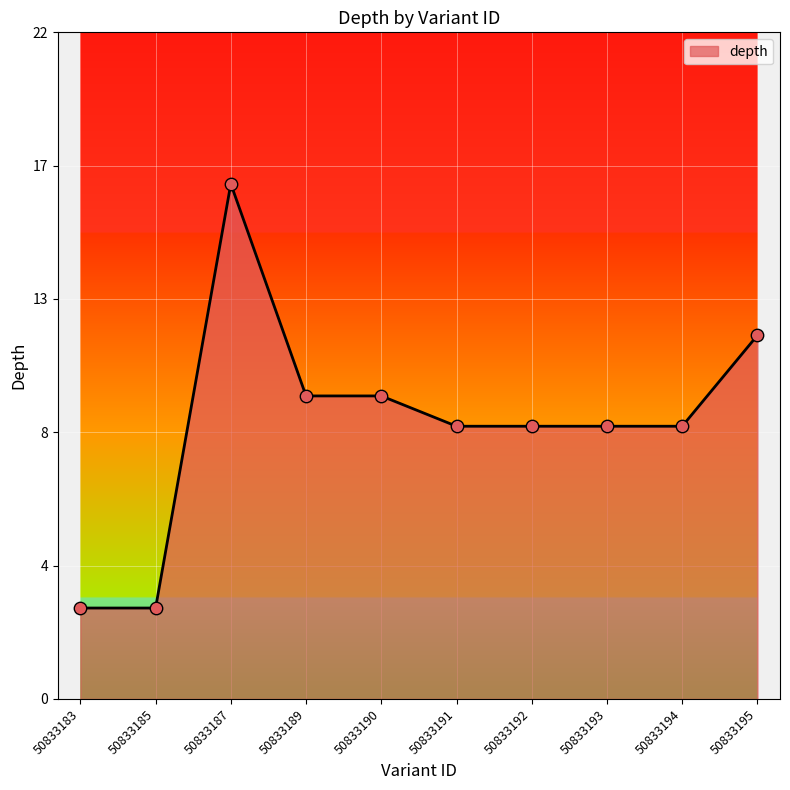

Is this an area chart (filled region under the line)?

Yes